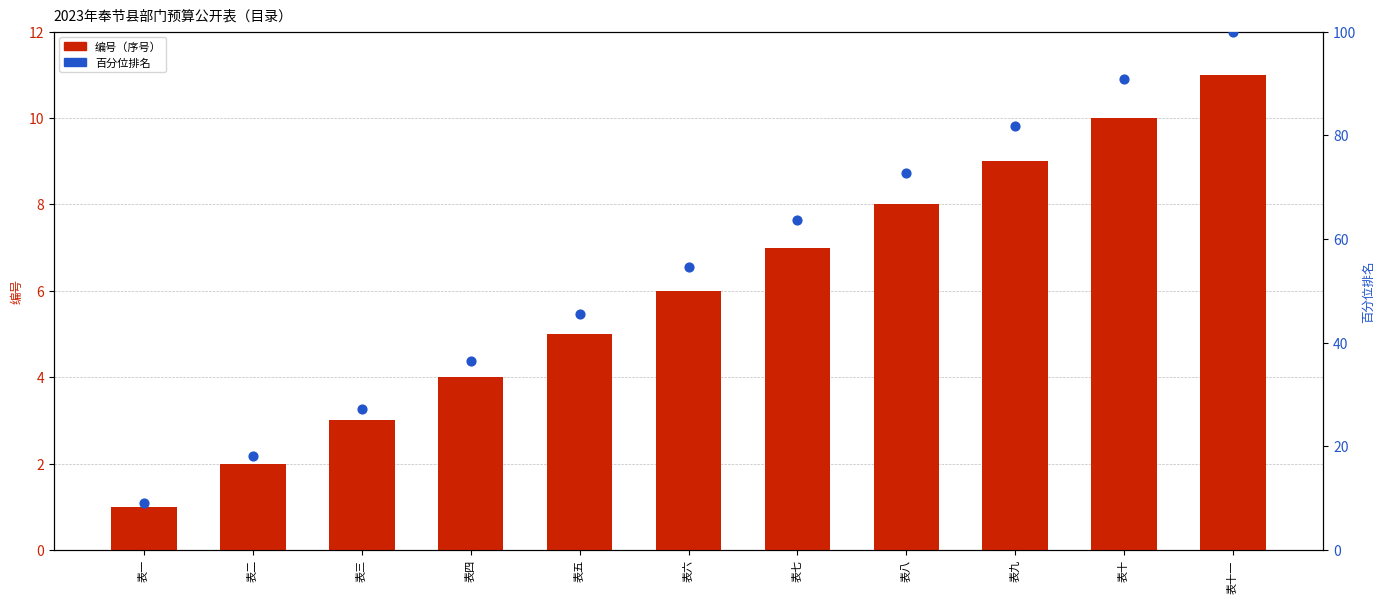

At how many categories does at least one series exceed 71?

4